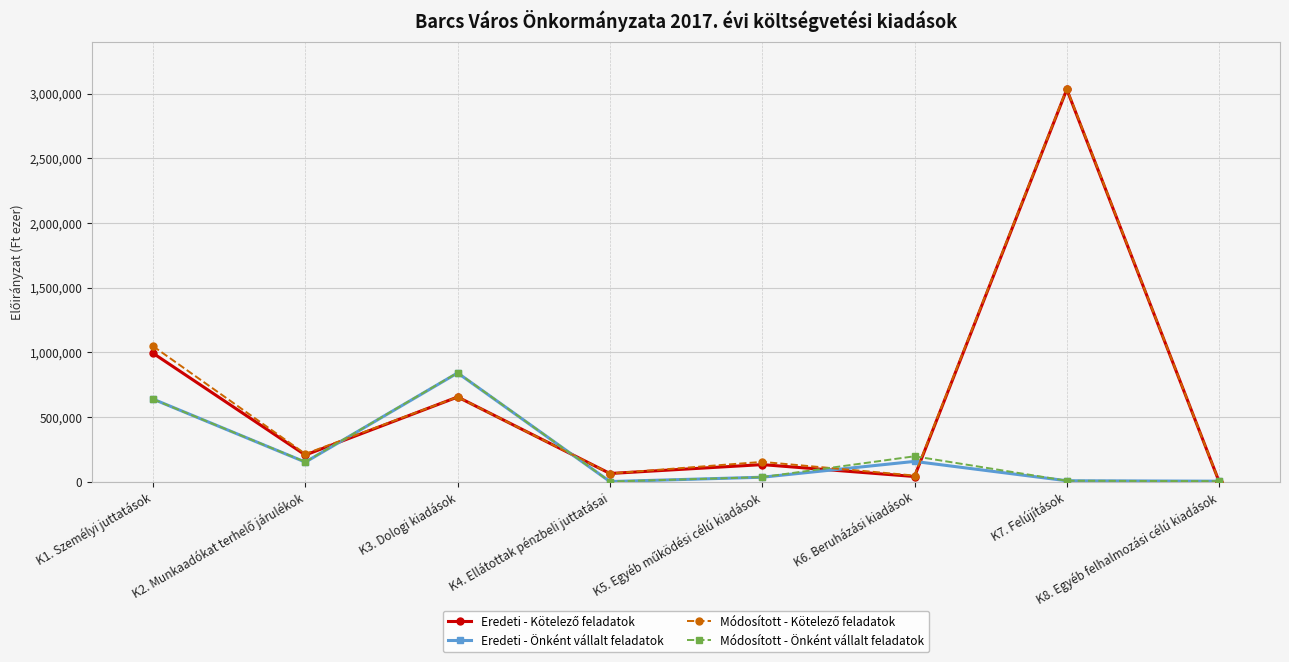

What is the maximum value shown in the chart?

3038848